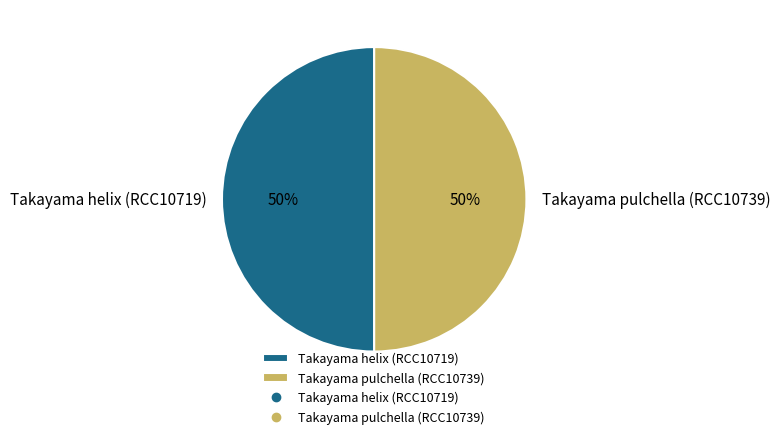

The Takayama pulchella (RCC10739) slice represents 63% of the pie. True or false?

False